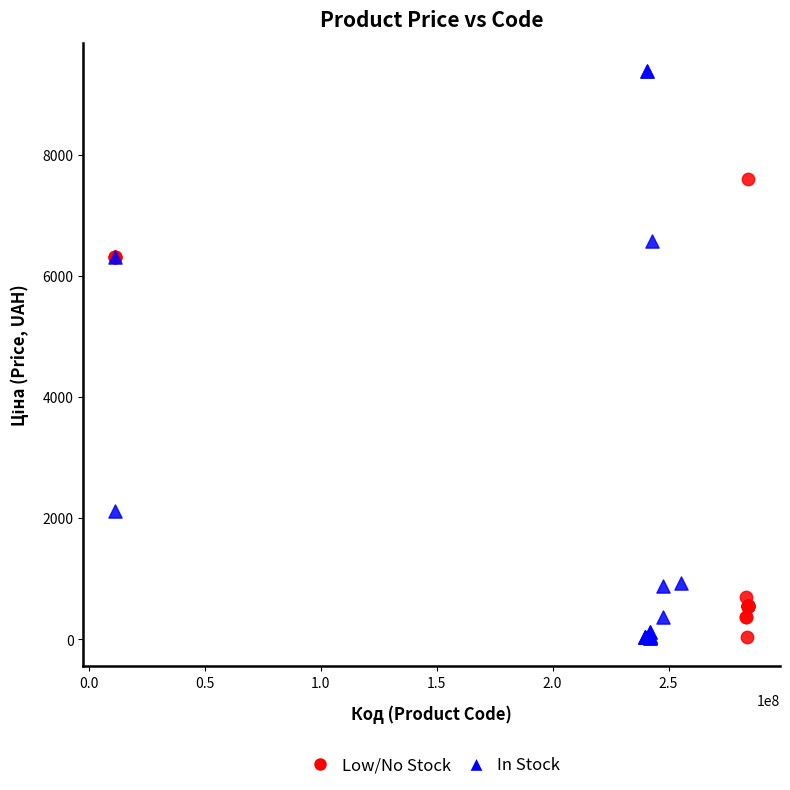

Which series reaches the maximum Y coordinate?

In Stock